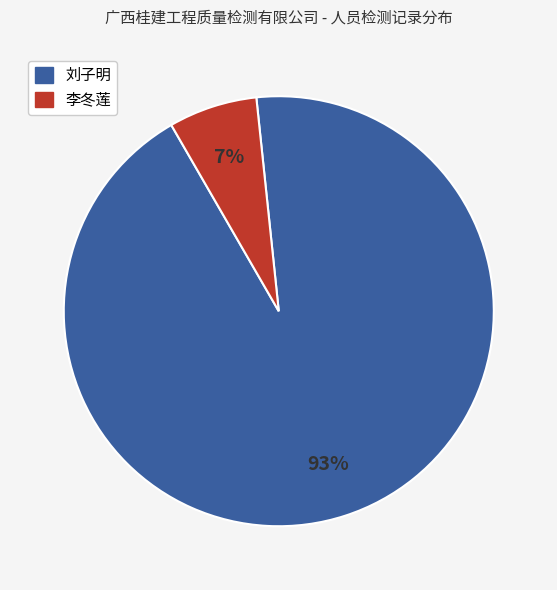

The 李冬莲 slice represents 1% of the pie. True or false?

False